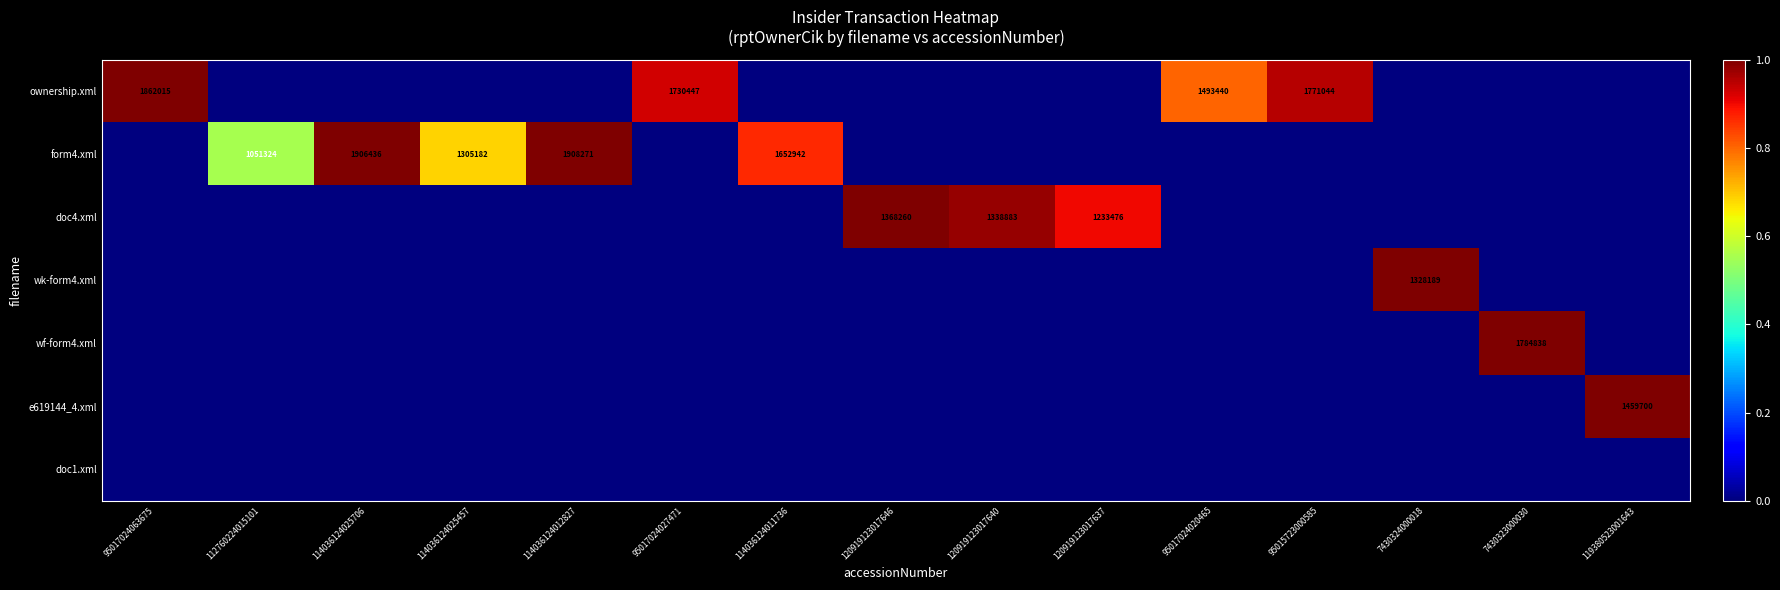

The ownership.xml series shows 1862015 at 95017024063675. True or false?

True